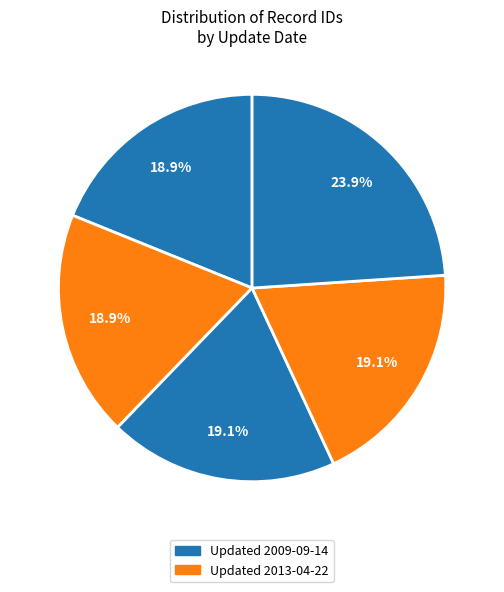

Count the number of slices in the pie.

5